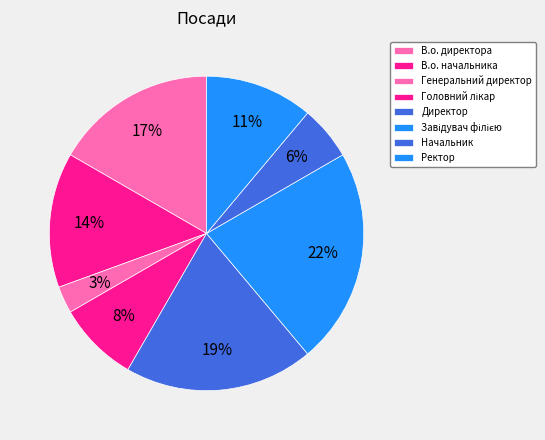

Do Начальник and Директор together represent more than half of the pie?

No